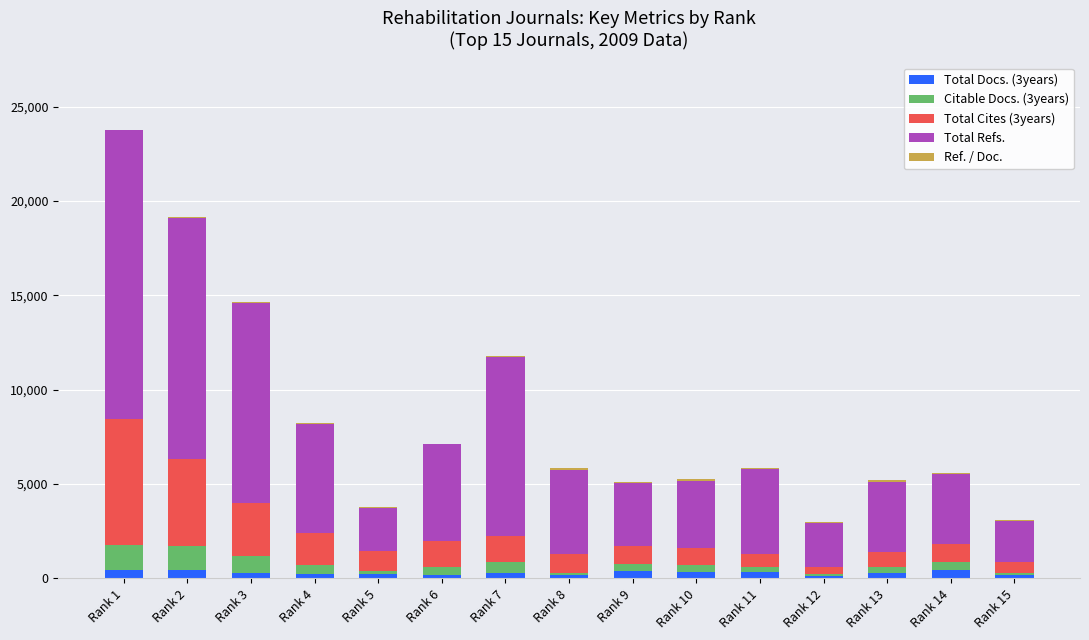

How many series are shown in this chart?

5